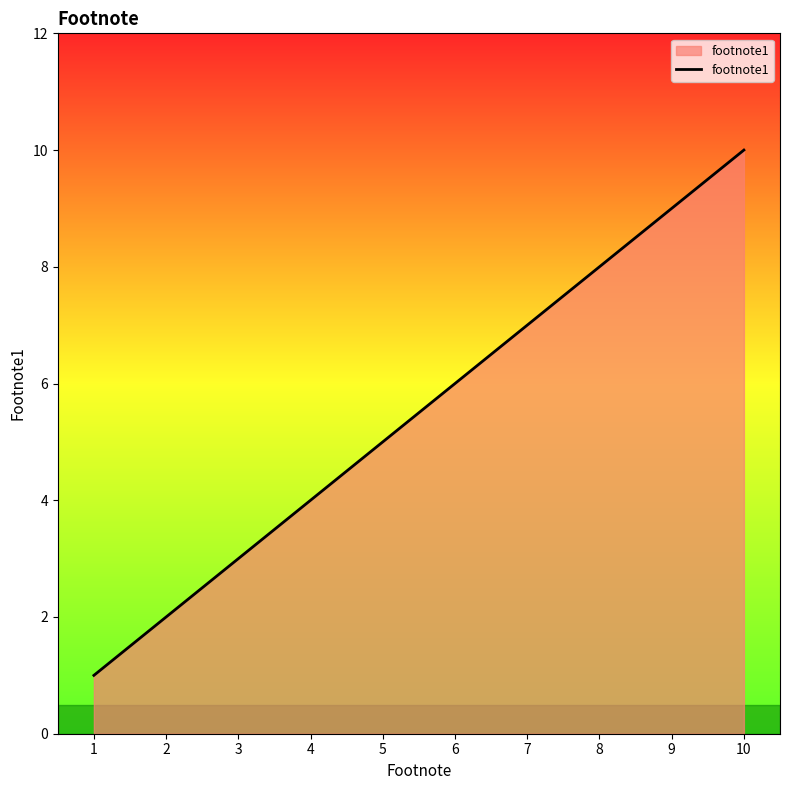

What is the difference between the maximum and minimum values?

9